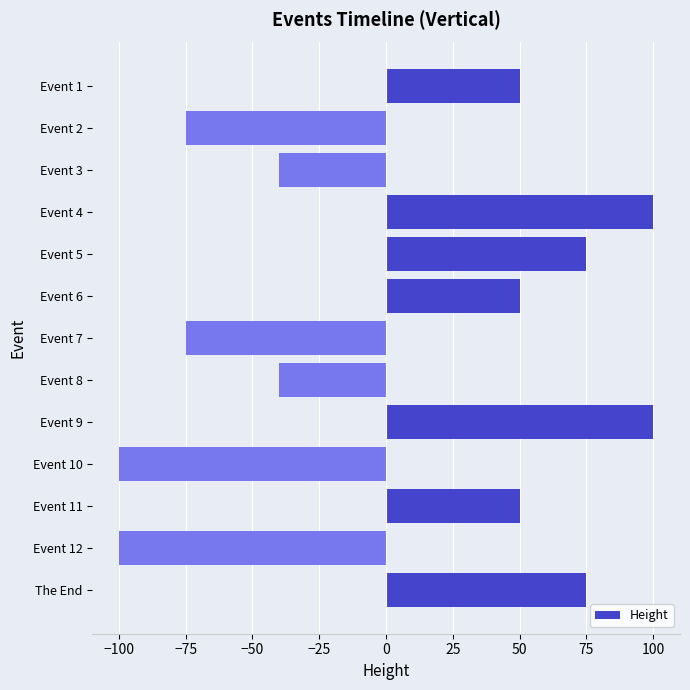

What is the sum of the values at Event 7 and Event 1?

-25